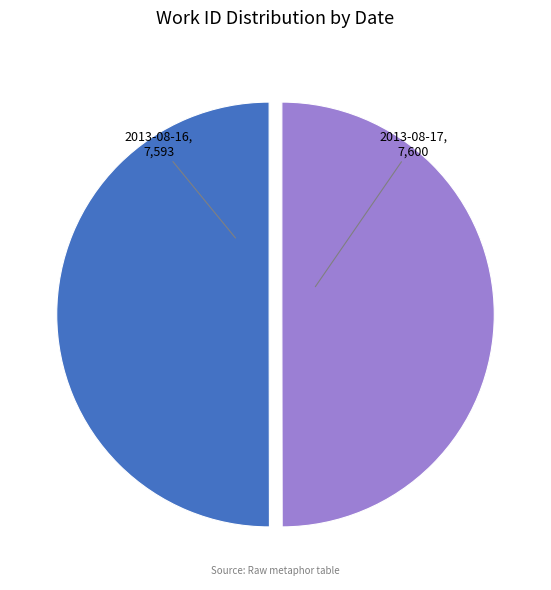

Is the sum of 2013-08-16 and 2013-08-17 greater than half?

Yes